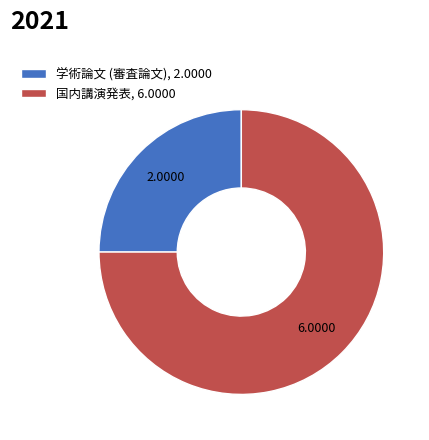

Count the number of slices in the pie.

2